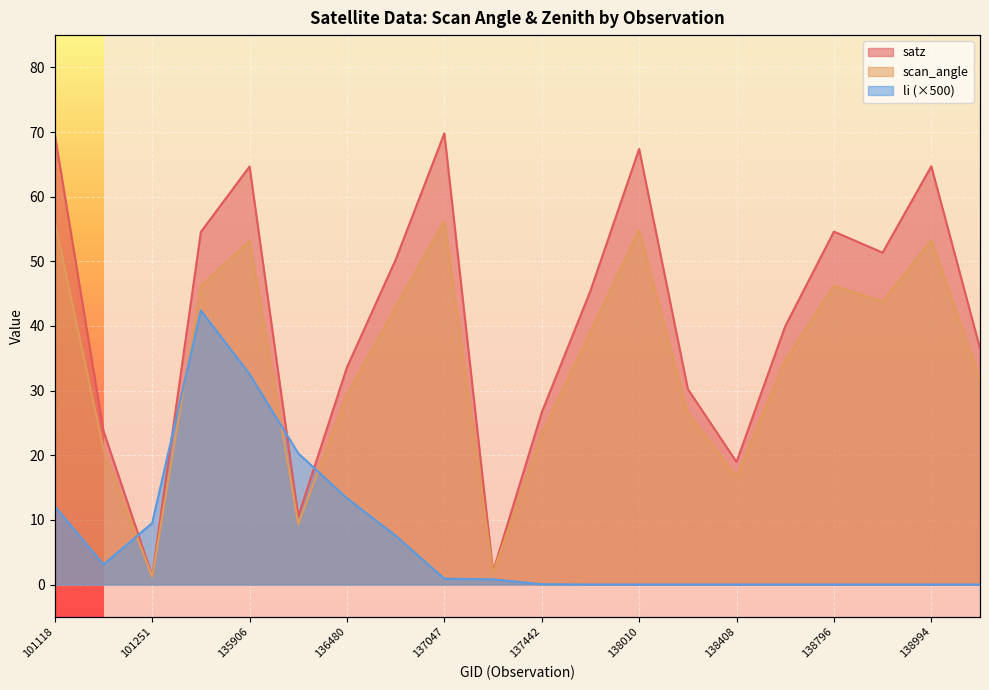

Does the chart display data point markers on the line(s)?

No